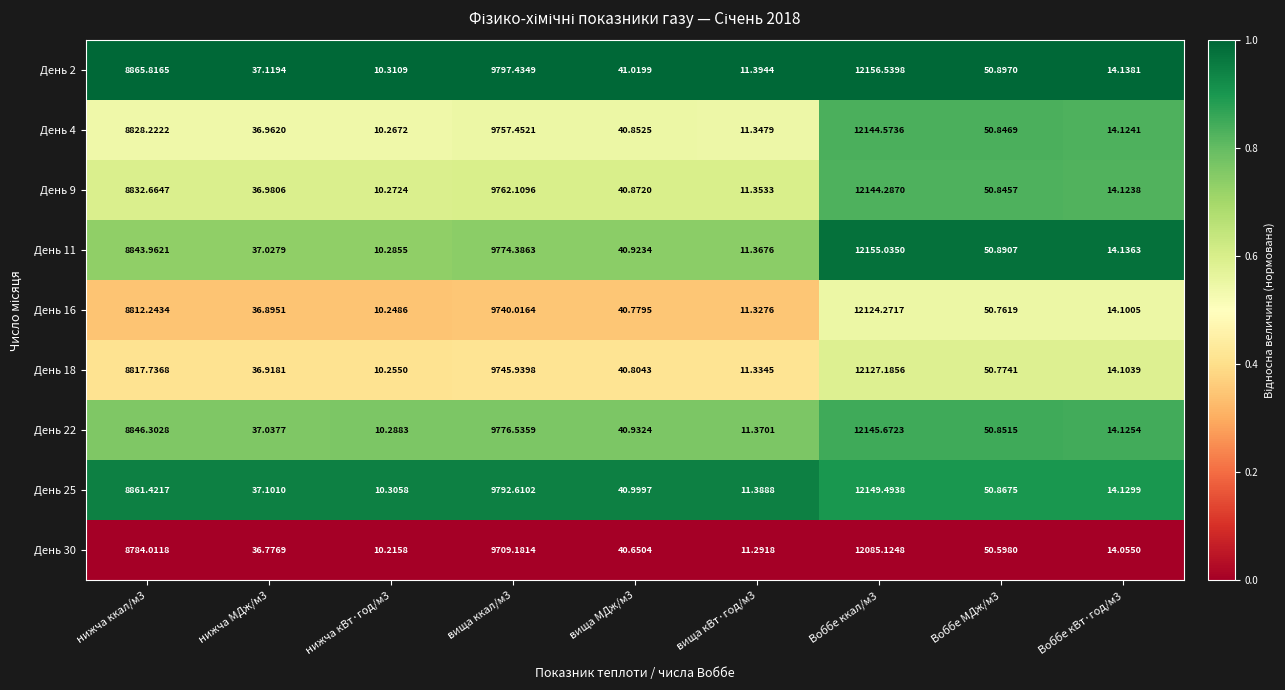

Is the value of День 4 at нижча кВт·год/м3 greater than the value of День 22 at Воббе ккал/м3?

No